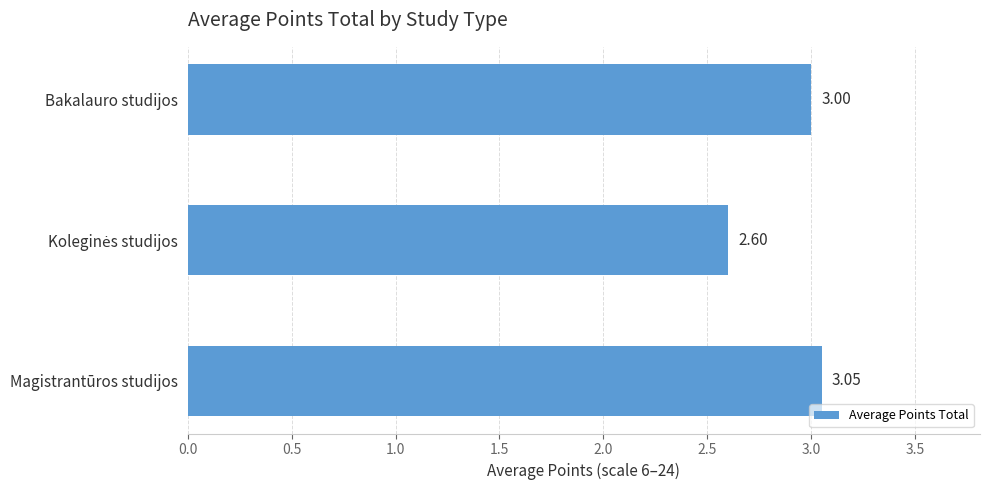

Approximately how many times larger is the value at Magistrantūros studijos compared to Bakalauro studijos?

1.0